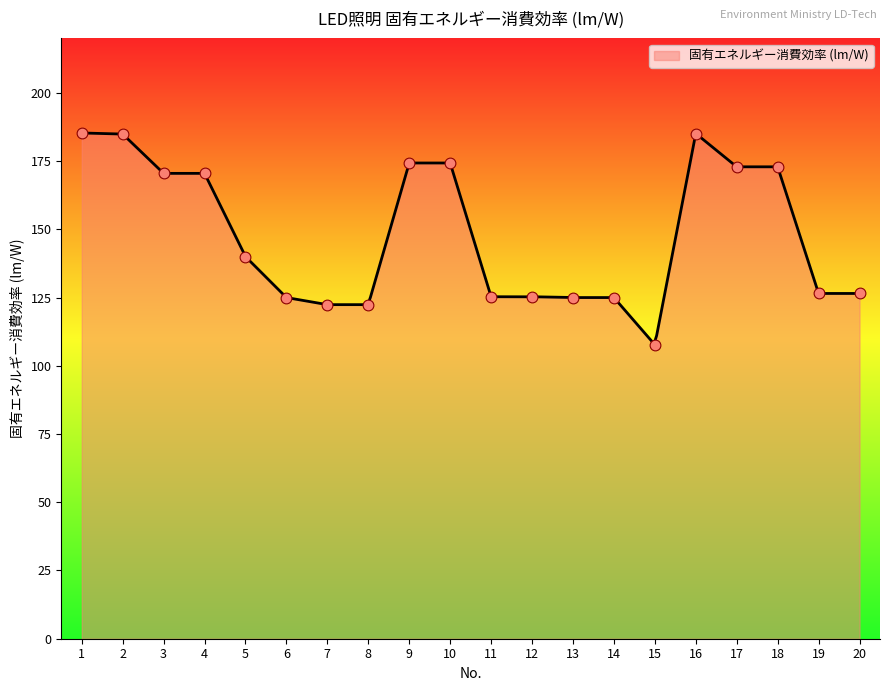

What is the change in value from 5 to 6?

-15.0